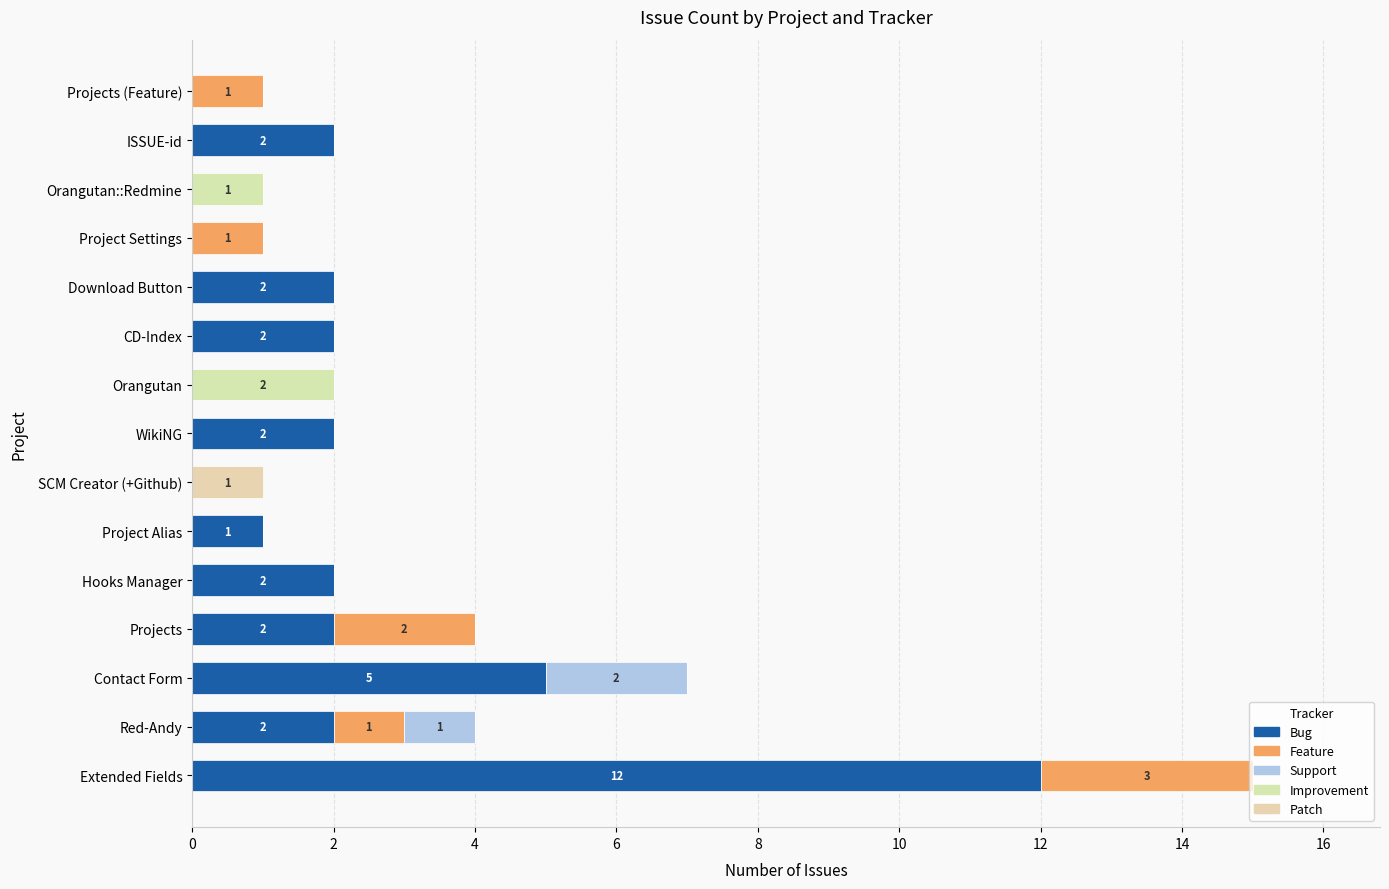

Count the number of data series in this chart.

5